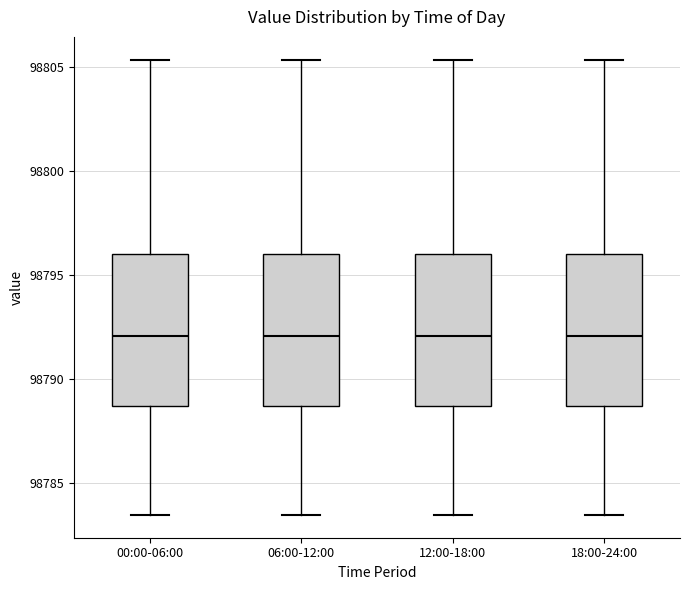

Reading left to right, read every box against the y-axis: the position of its median line, the range the box covers, and the ends of its whiskers. The values are not printed on the chart, so give them approximately, as read against the axis.

00:00-06:00: median 98792.0, box 98788.5 to 98796.0, whiskers 98783.5 to 98805.5
06:00-12:00: median 98792.0, box 98788.5 to 98796.0, whiskers 98783.5 to 98805.5
12:00-18:00: median 98792.0, box 98788.5 to 98796.0, whiskers 98783.5 to 98805.5
18:00-24:00: median 98792.0, box 98788.5 to 98796.0, whiskers 98783.5 to 98805.5